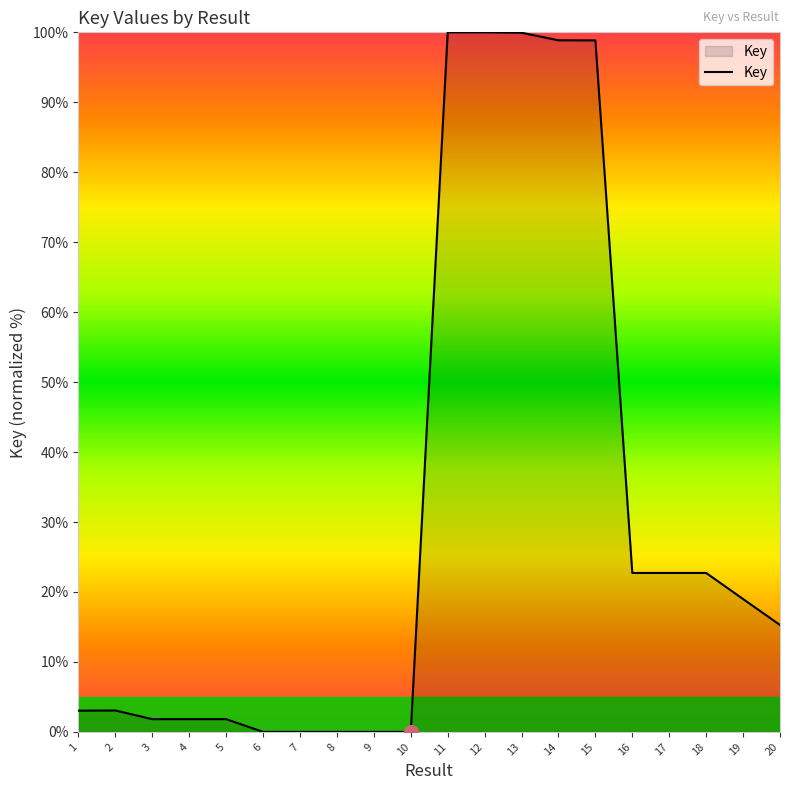

What is the difference between the maximum and minimum values?

100.0